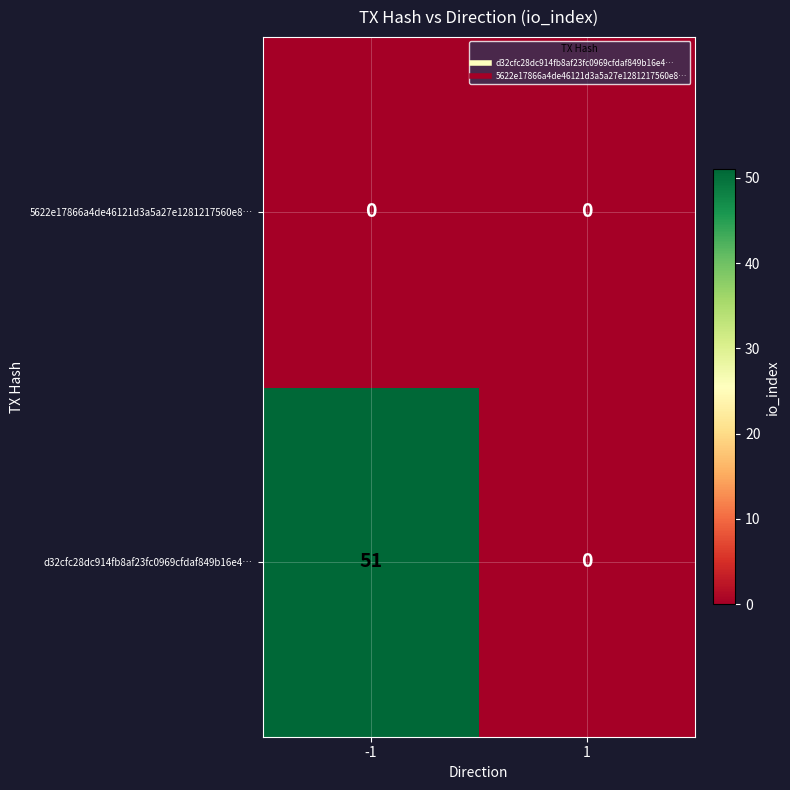

Read the d32cfc28dc914fb8af23fc0969cfdaf849b16e4… value at -1, to the nearest 10.

50